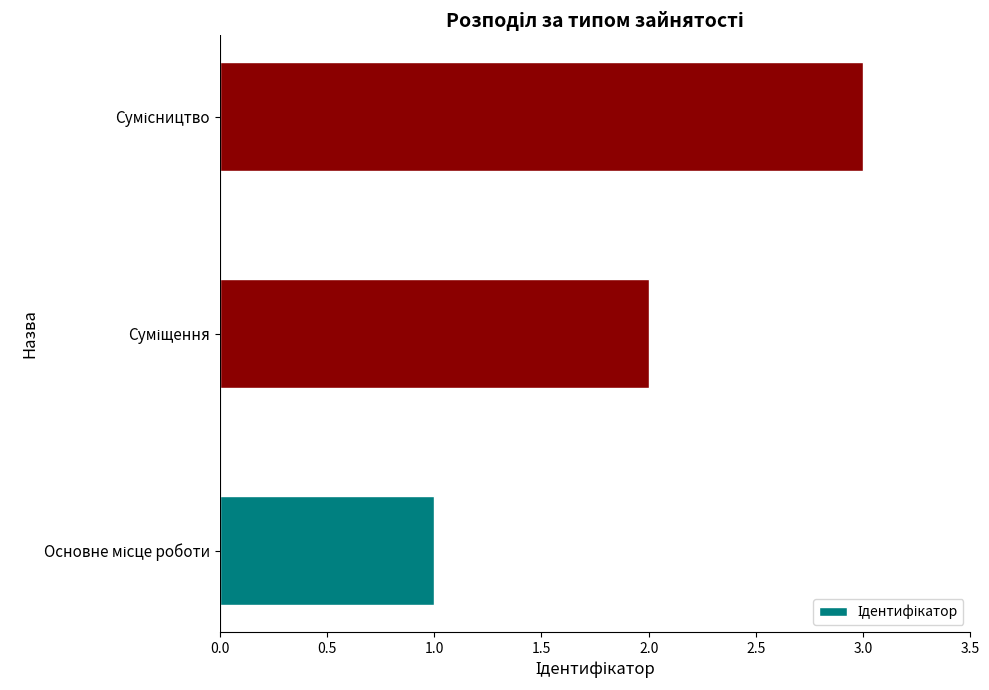

What is the maximum value shown in the chart?

3